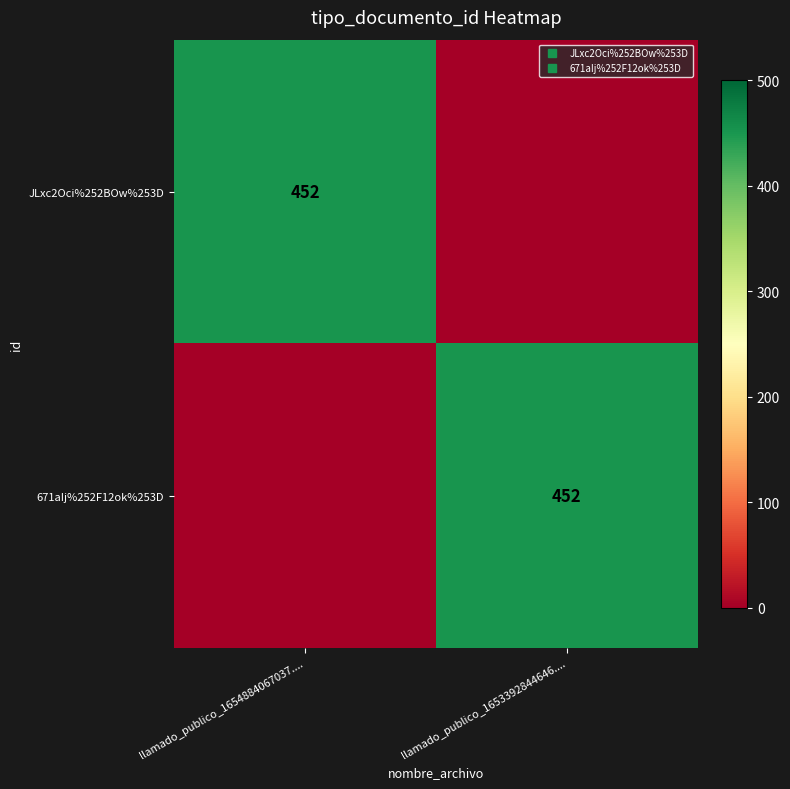

What is the total value across all series at llamado_publico_1653392844646....?

452